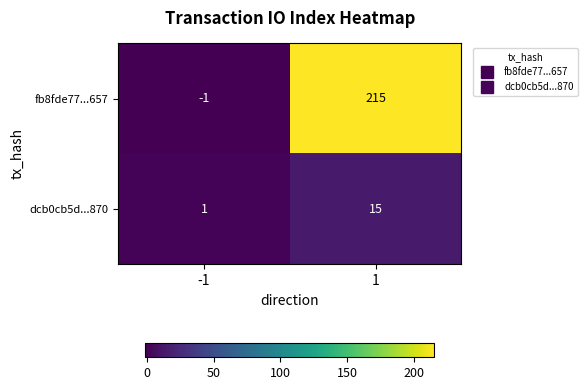

At 1, list the series in order from smallest to largest.

dcb0cb5d...870, fb8fde77...657